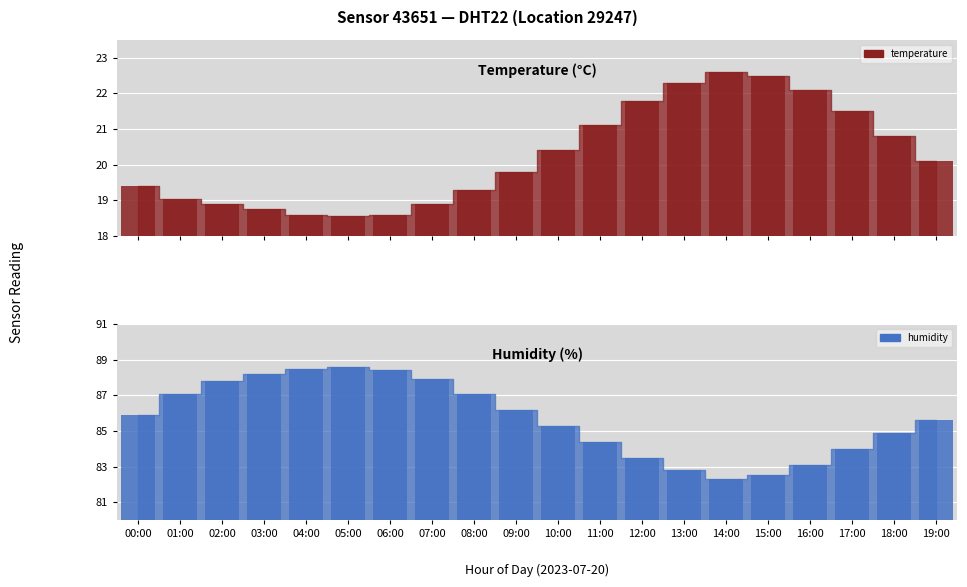

What is the maximum value shown in the chart?

88.6